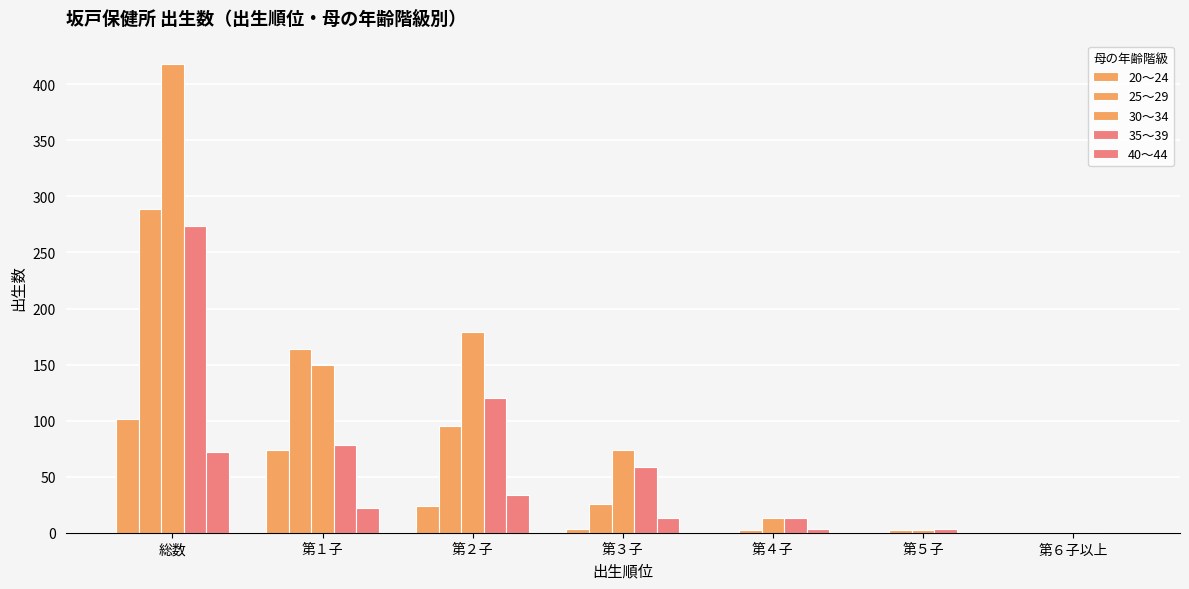

What is the value of the 35～39 bar at the 7th from the left?

1